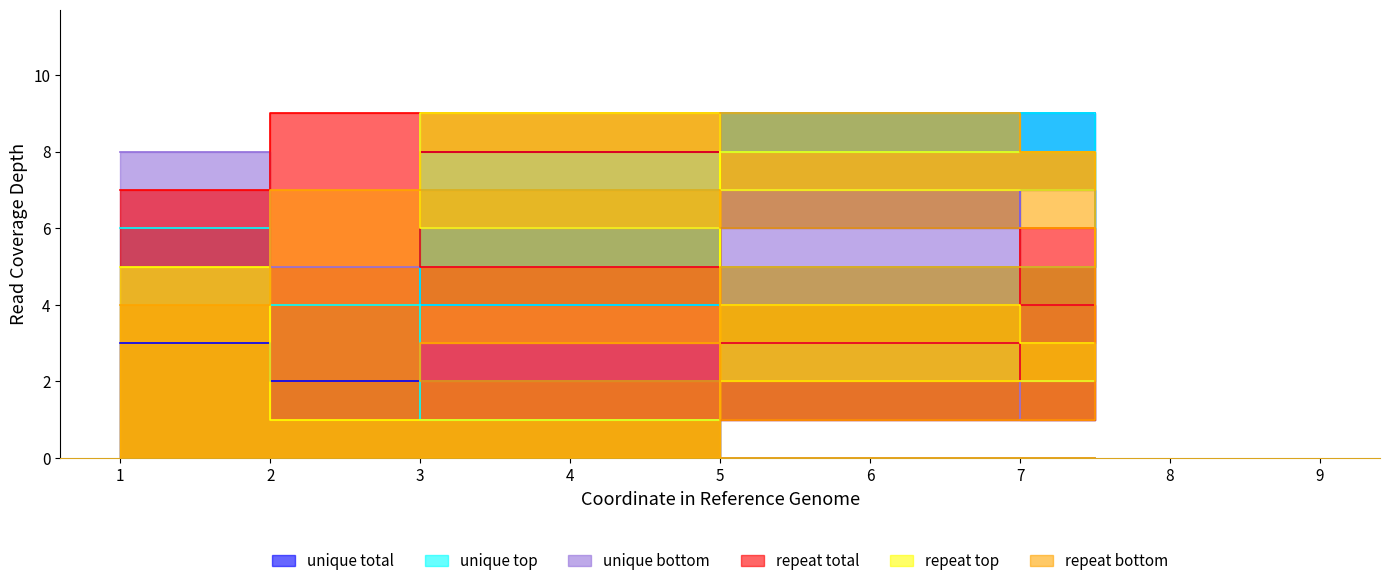

True or false: col_4 has a value of 7 at 5.

True